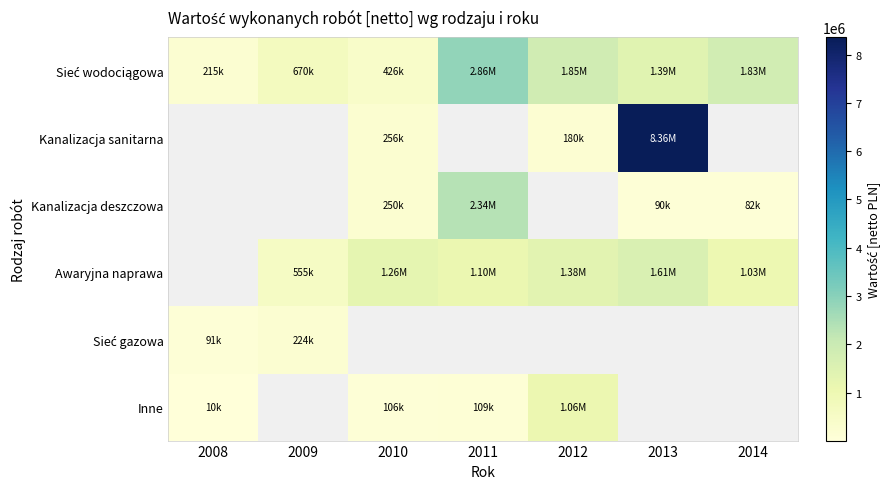

At which label is Sieć wodociągowa closest to 1535017?

2013